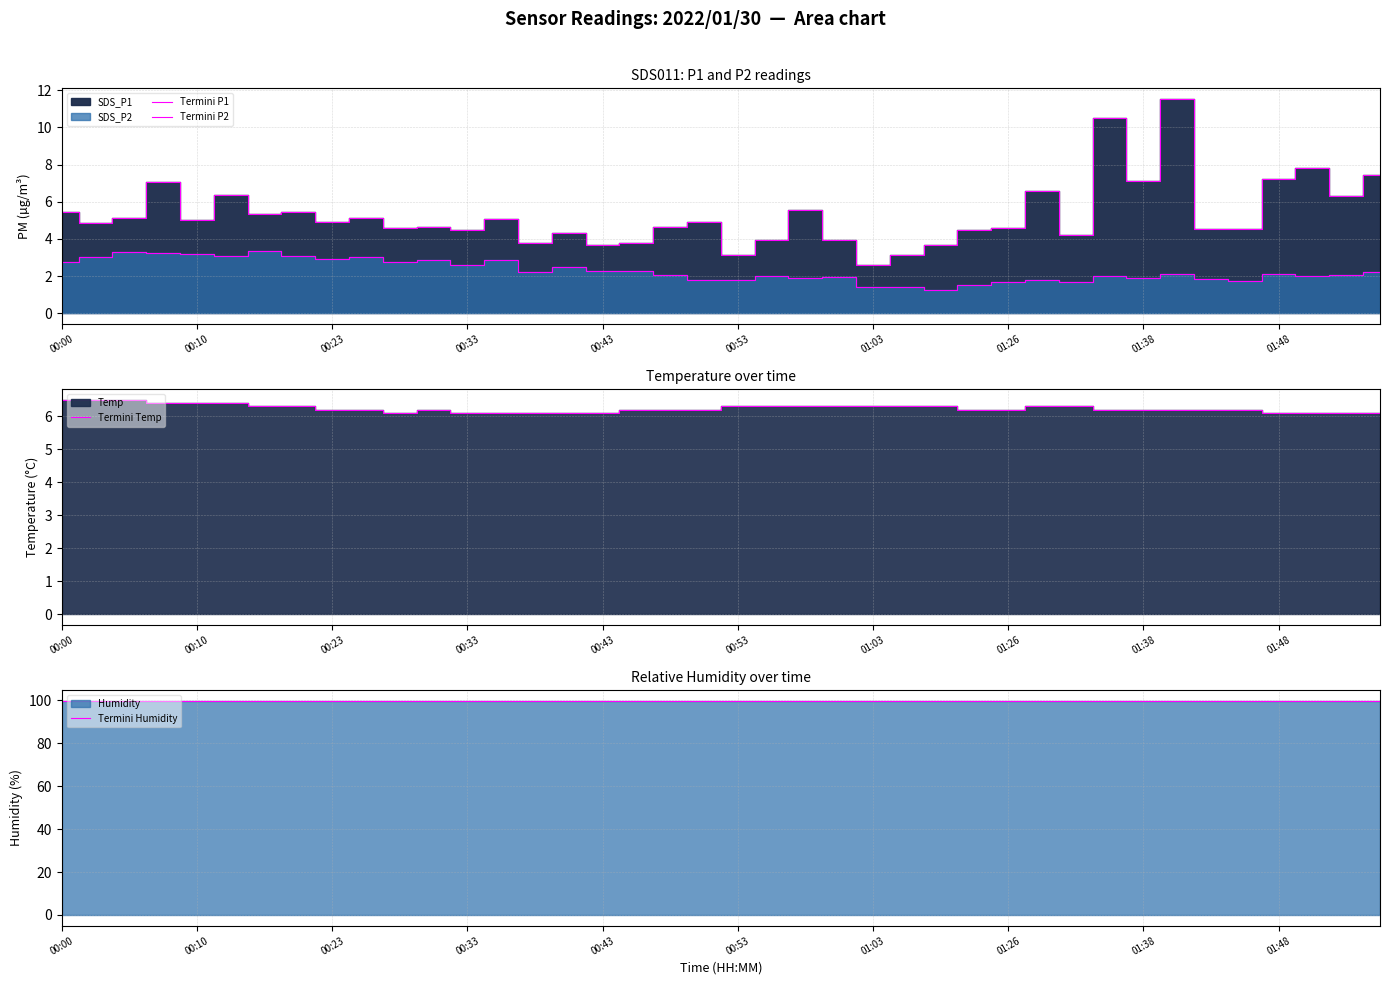

The Termini Temp series shows 3.0 at 01:26. True or false?

False